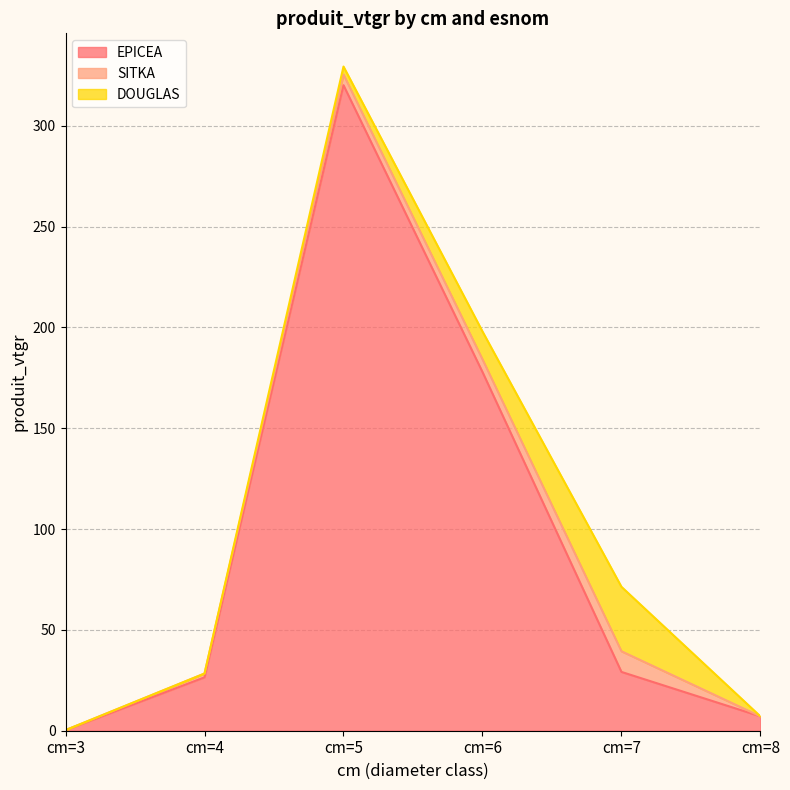

The DOUGLAS series shows 32.0 at cm=7. True or false?

True